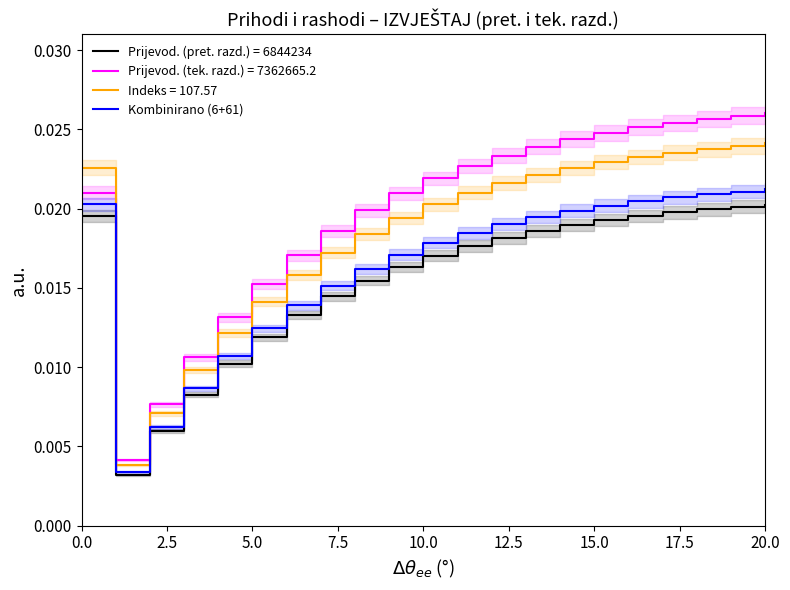

True or false: Kombinirano (6+61) and Prijevod. (tek. razd.) = 7362665.2 intersect in this chart.

False